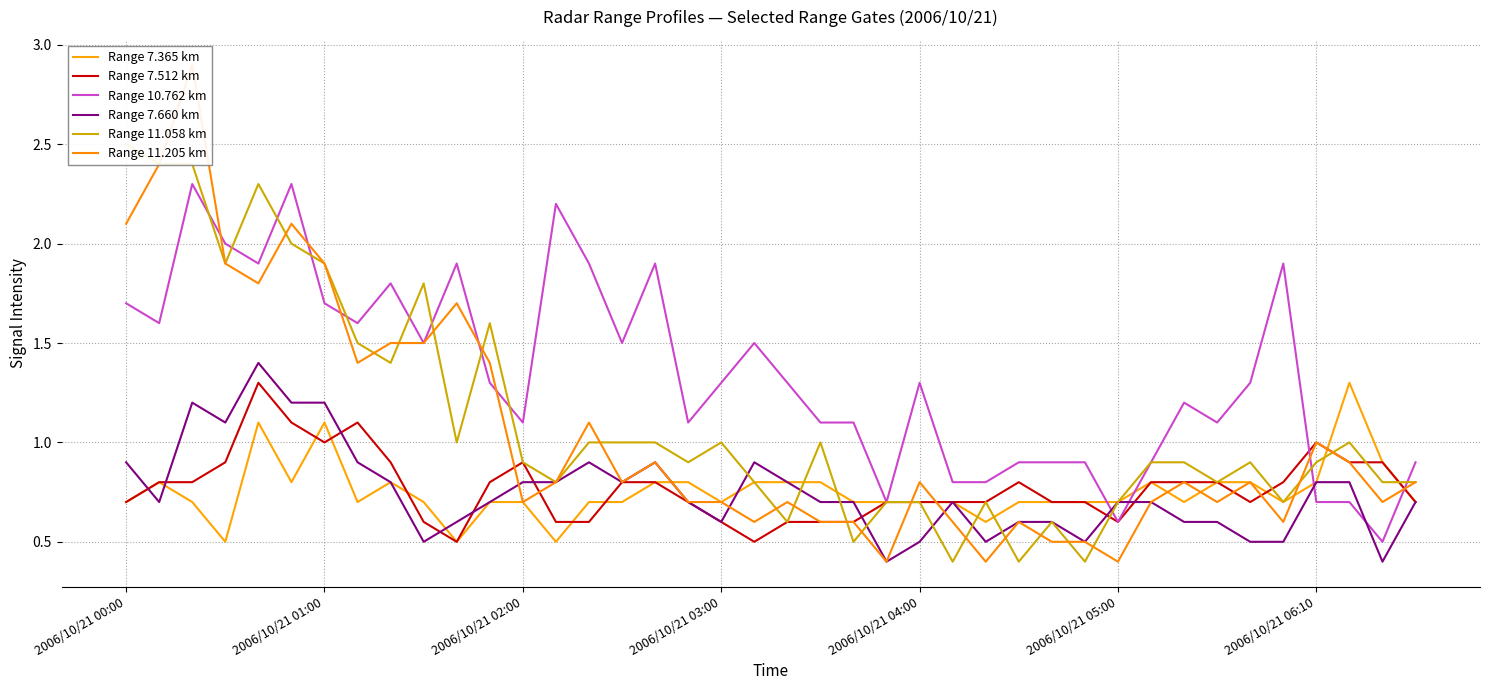

Which series has the largest range (max minus min)?

Range 11.205 km